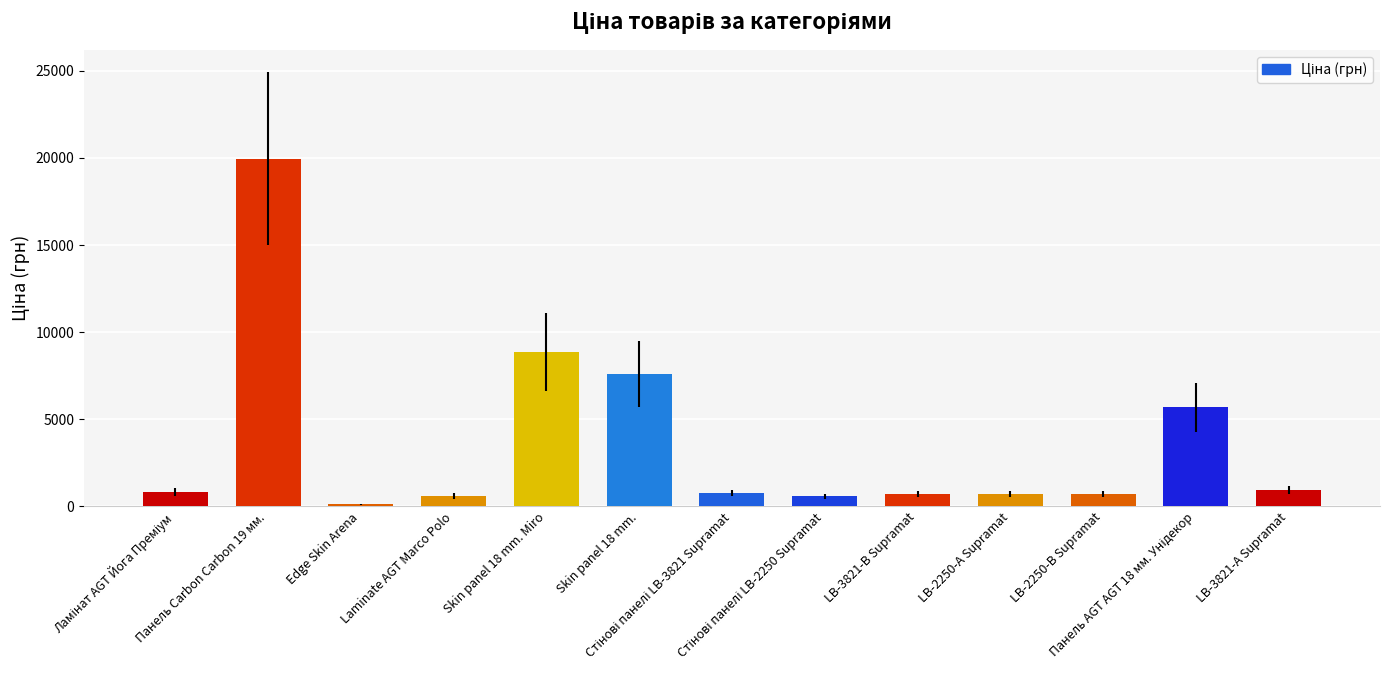

What position from the right is LB-2250-А Supramat?

4